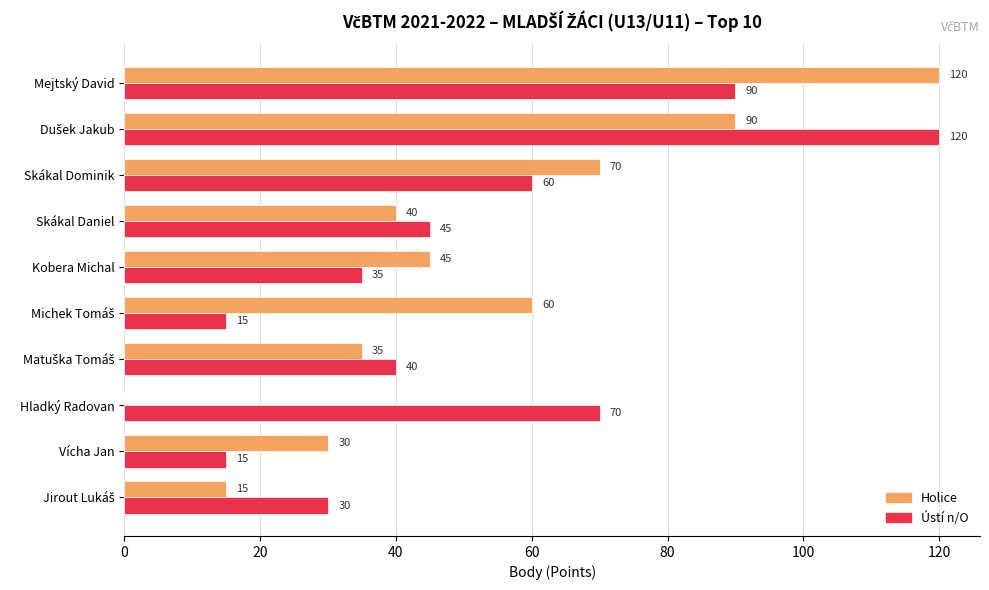

Which series has the widest spread of values?

Holice